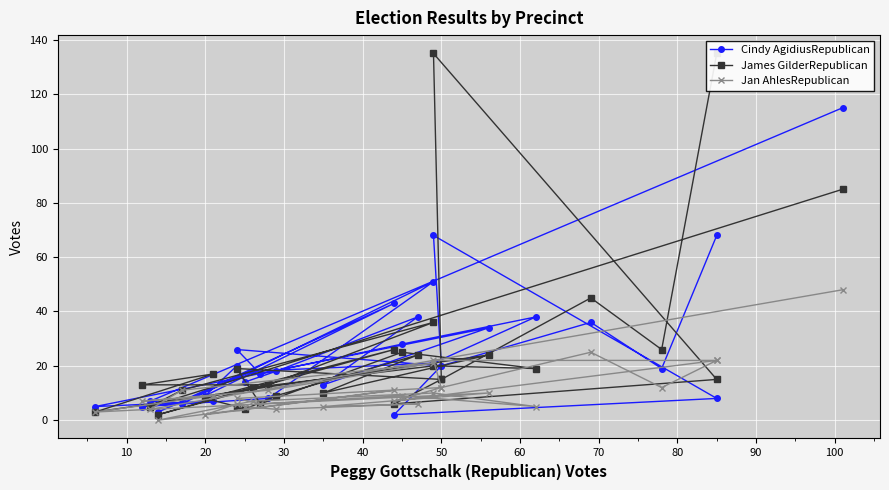

Between which two adjacent categories do Jan AhlesRepublican and Cindy AgidiusRepublican first intersect?

10 and 20